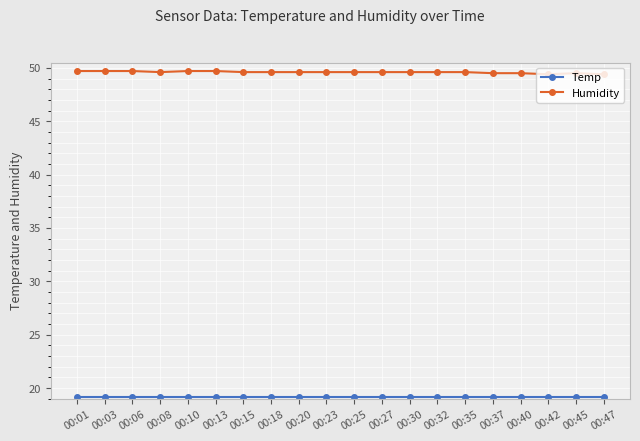

At how many categories does at least one series exceed 29?

20